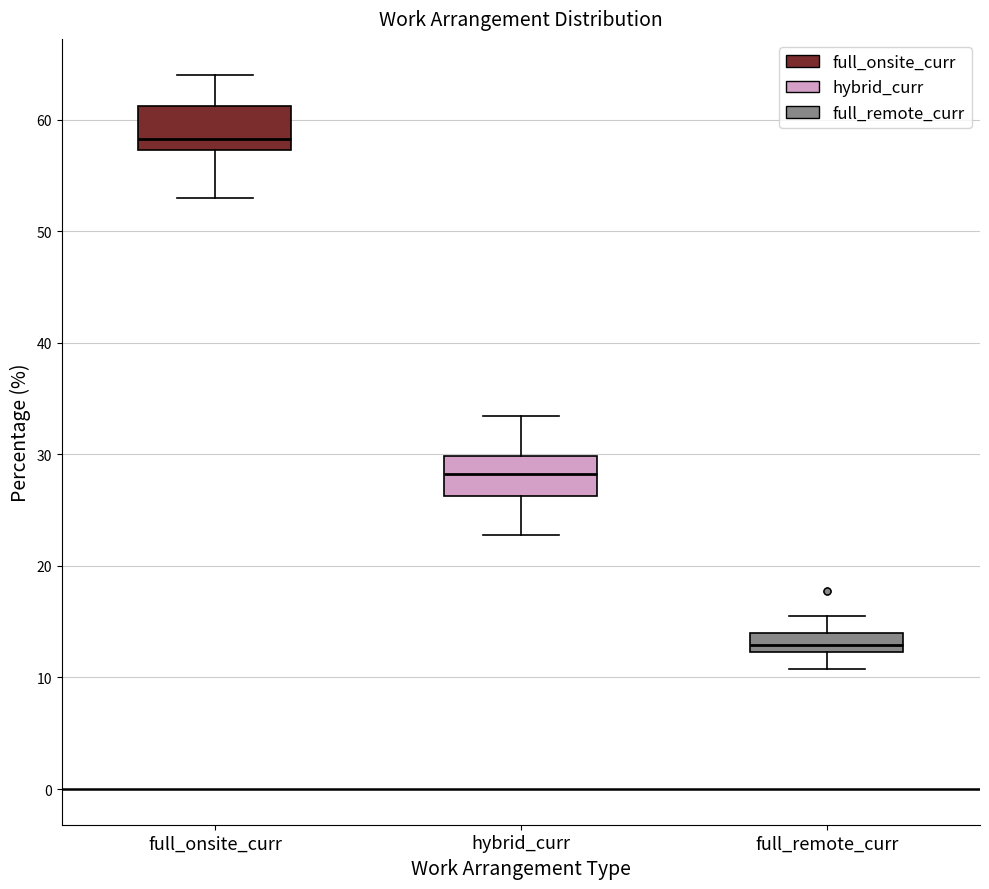

Which box has the lowest median line?

full_remote_curr